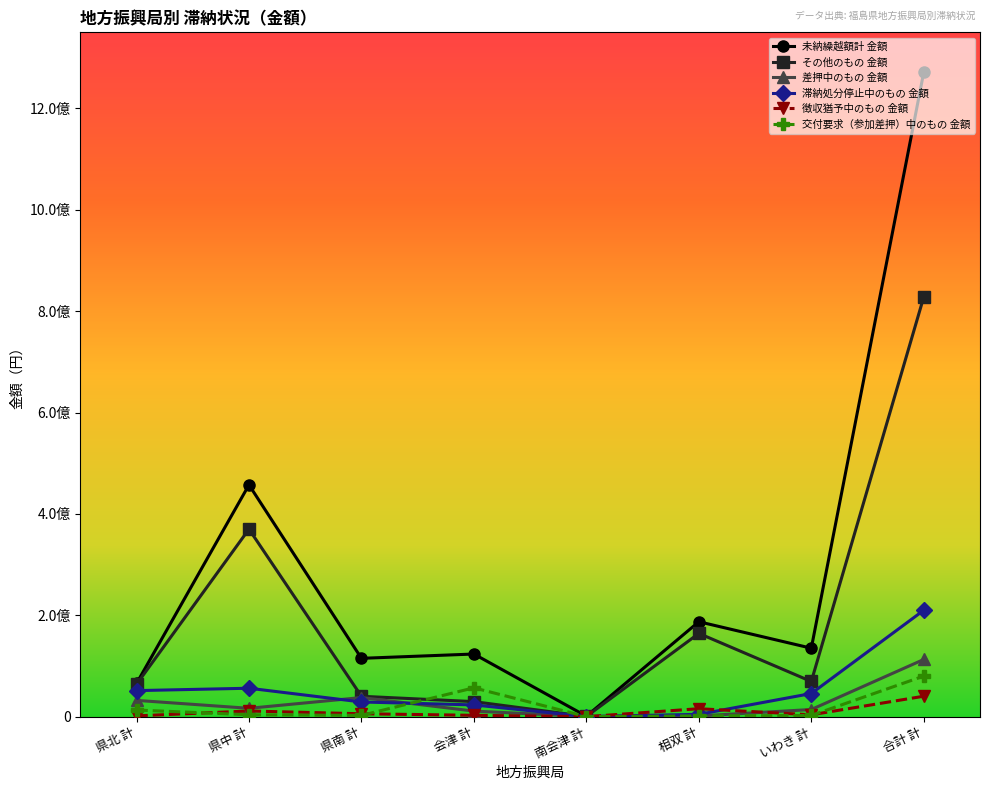

Between 合計 計 and 相双 計, which is larger?

合計 計